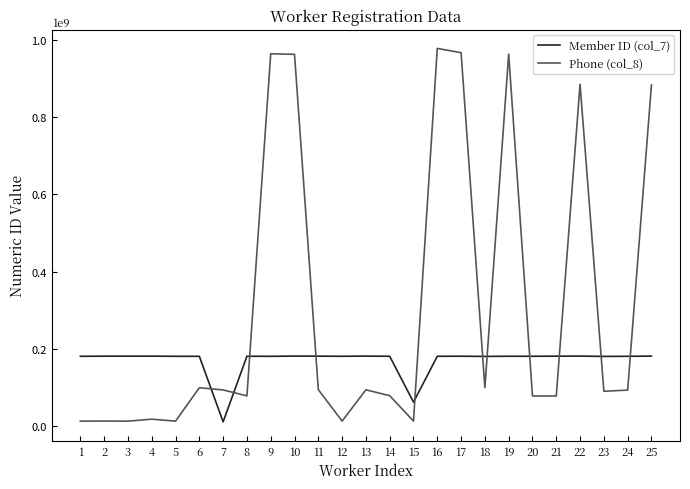

Which series has the largest total across all categories?

Phone (col_8)